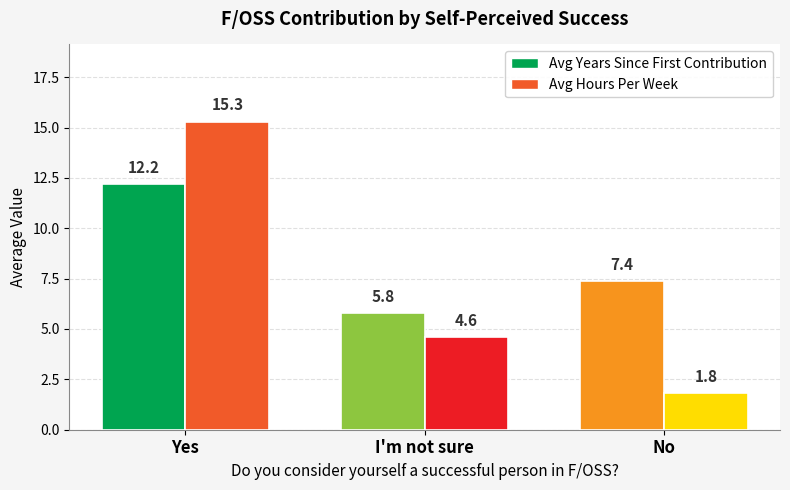

Does the chart contain stacked bars?

No